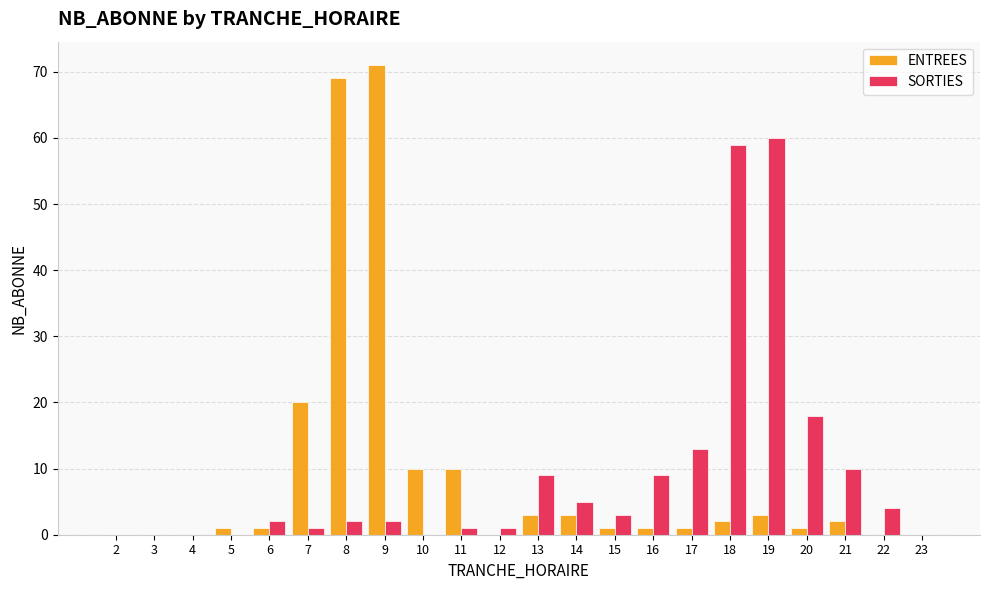

Count the number of categories in the chart.

22